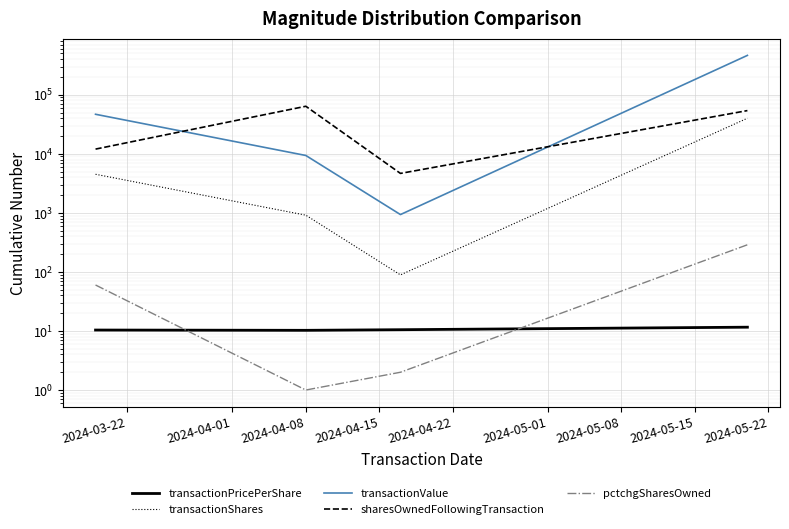

At which label is pctchgSharesOwned closest to 144?

2024-03-22